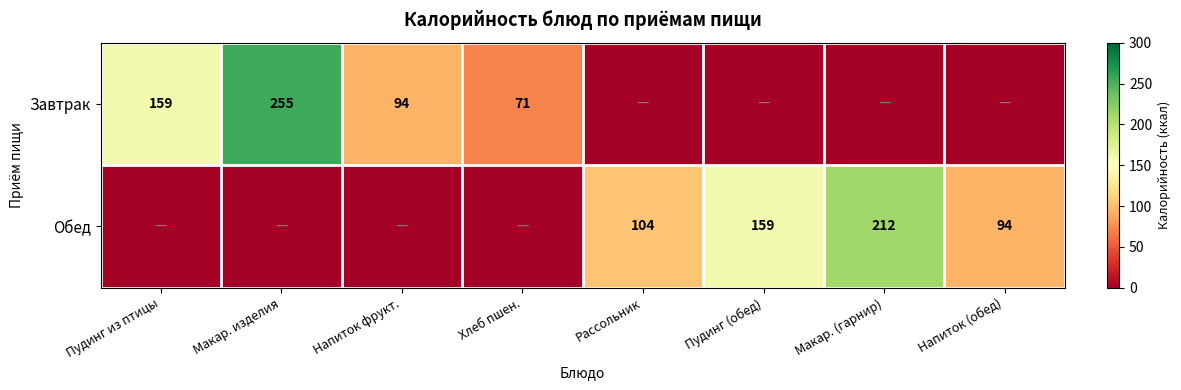

Is the value of Завтрак at Хлеб пшен. greater than the value of Обед at Пудинг (обед)?

No